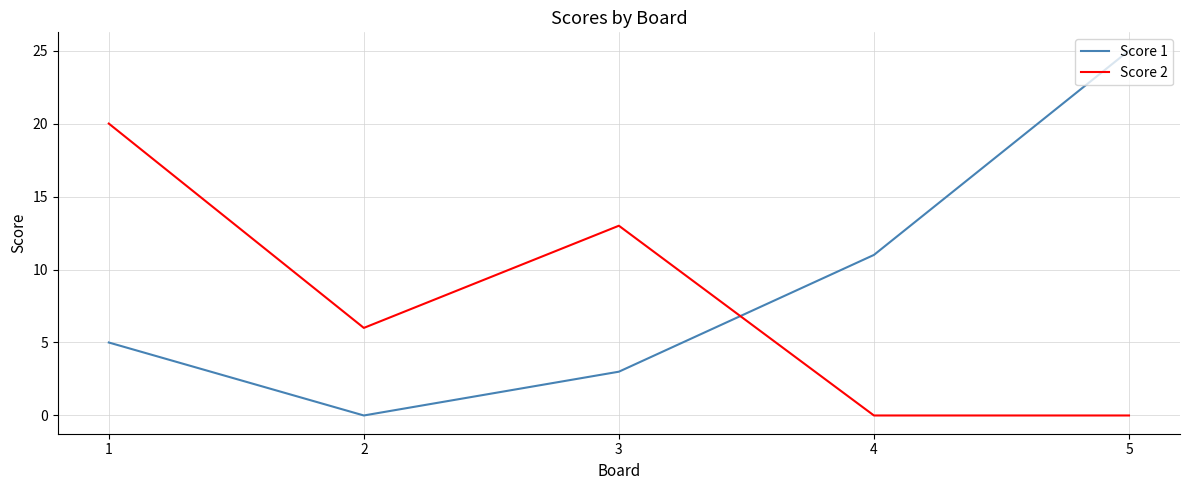

Which series has the widest spread of values?

Score 1